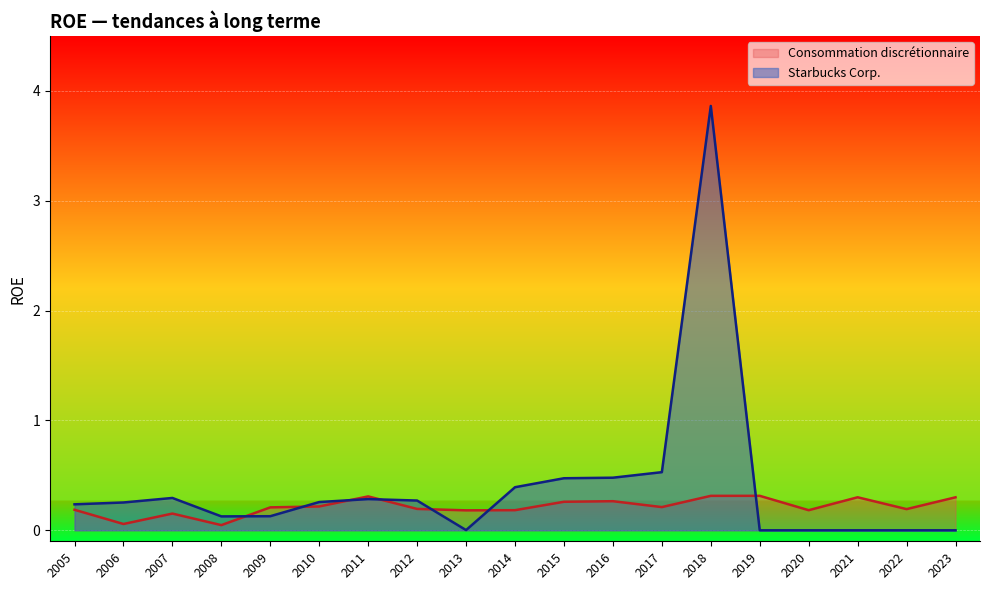

Where is Consommation discrétionnaire nearest to the value 0?

2008